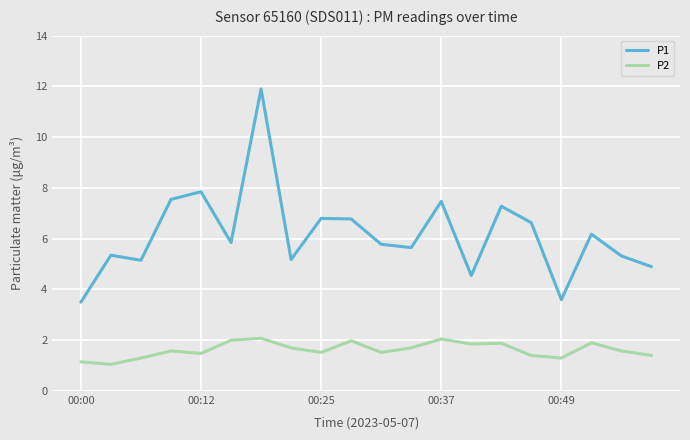

True or false: P1 and P2 intersect in this chart.

False